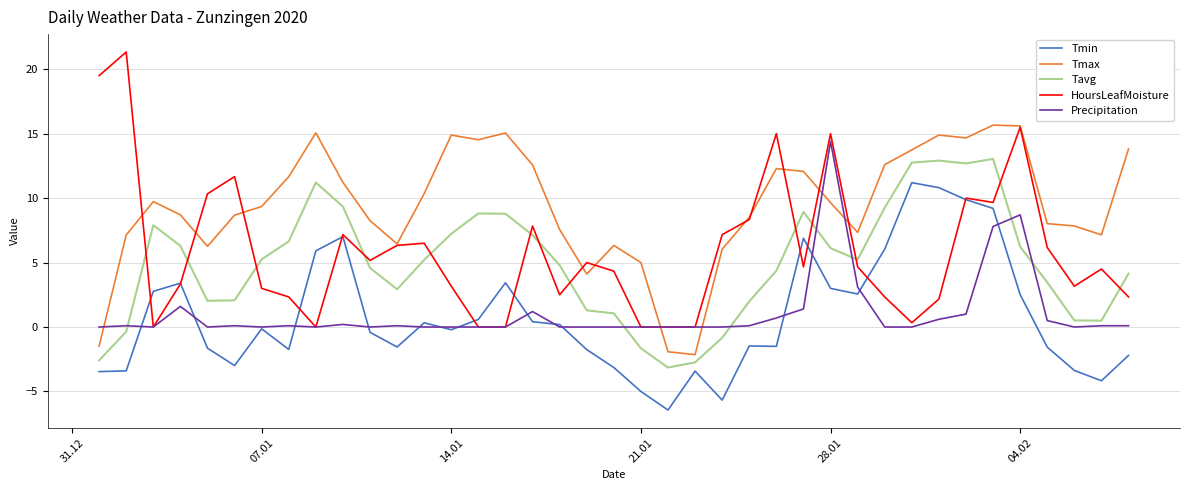

True or false: Tmax and Tavg intersect in this chart.

False